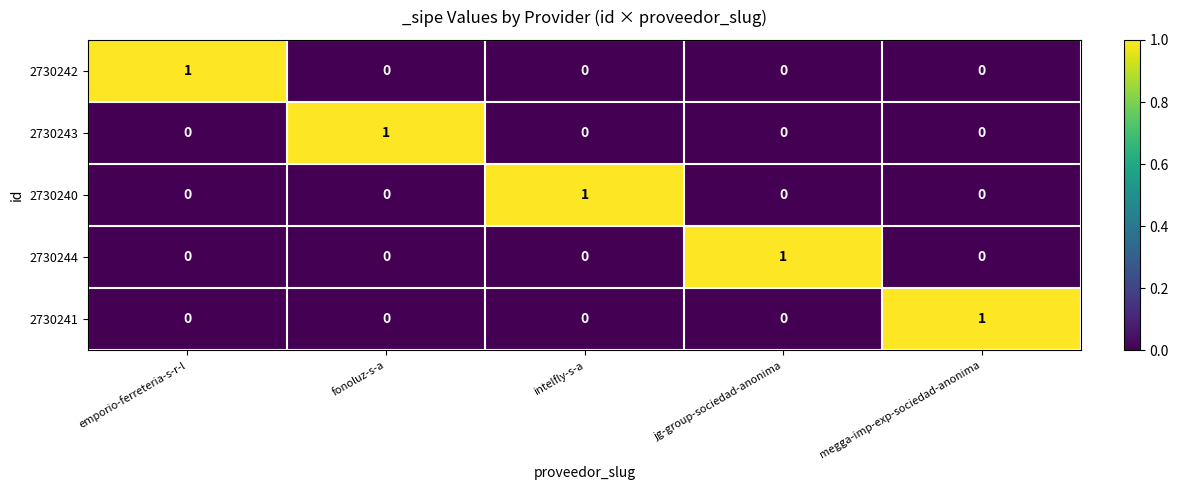

Reading left to right, what are all the values shown in this chart?

2730242: 1	0	0	0	0
2730243: 0	1	0	0	0
2730240: 0	0	1	0	0
2730244: 0	0	0	1	0
2730241: 0	0	0	0	1